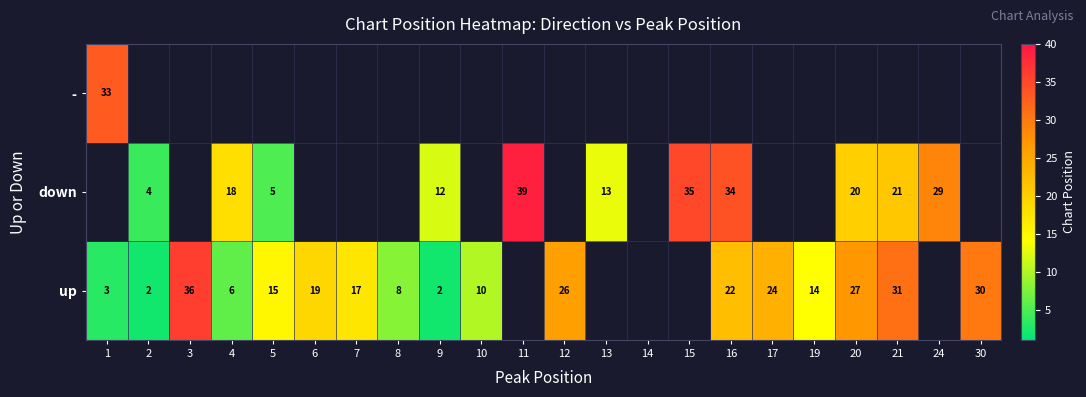

The value of down at 15 is 10. True or false?

False